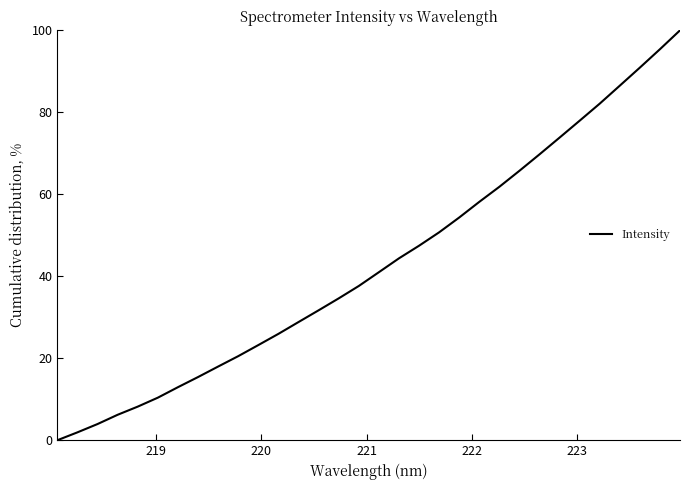

How many distinct data groups are displayed?

1